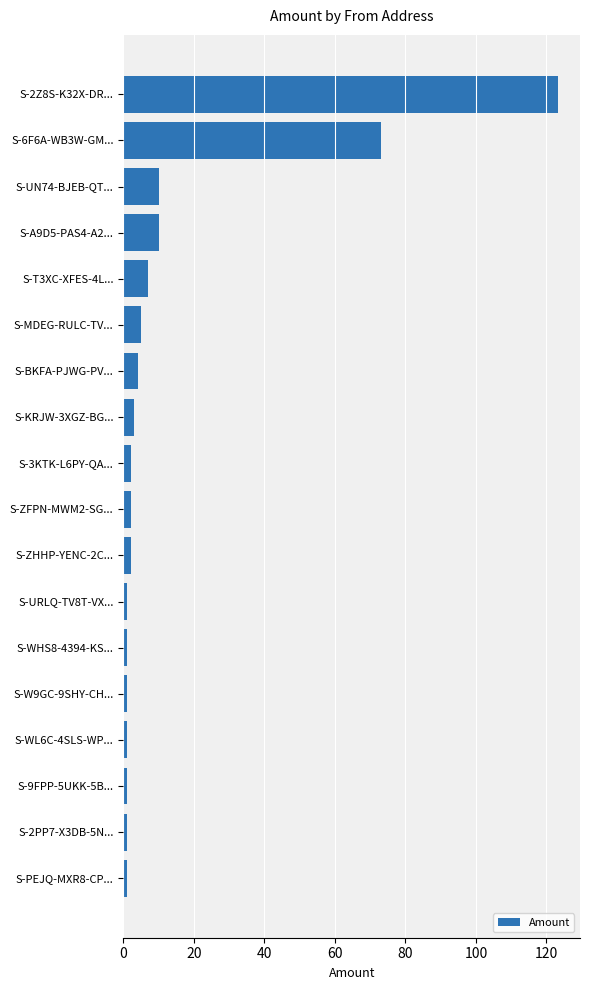

Reading bottom to top, list all the values displayed in this chart.

1.0	1.0	1.0	1.0	1.0	1.0	1.0	2.0	2.0	2.0	3.0	4.0	5.0	7.0	10.0	10.0	73.0	123.4